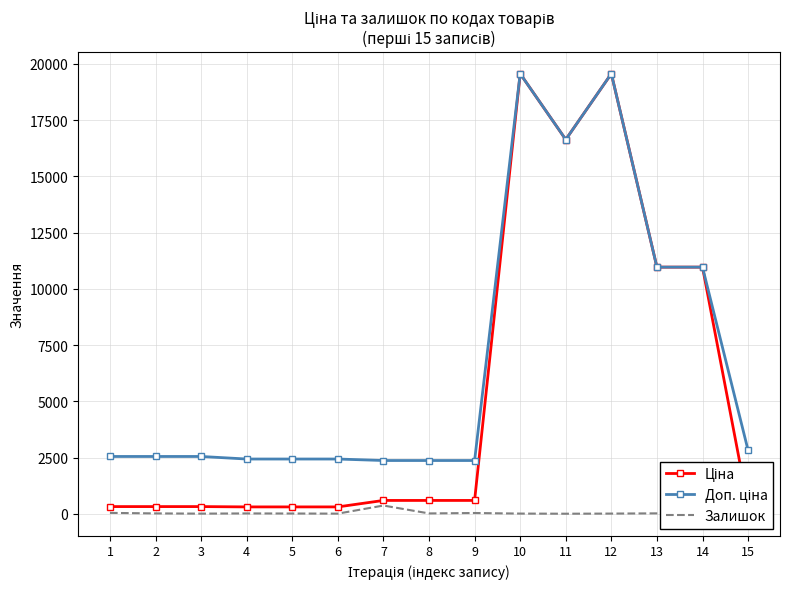

Rank the series by their maximum value, from lowest to highest.

Залишок, Ціна, Доп. ціна